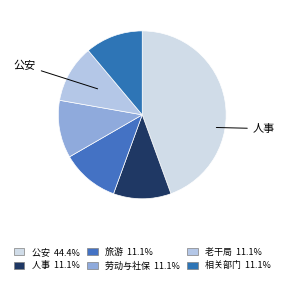

The 老干局 slice represents 2% of the pie. True or false?

False